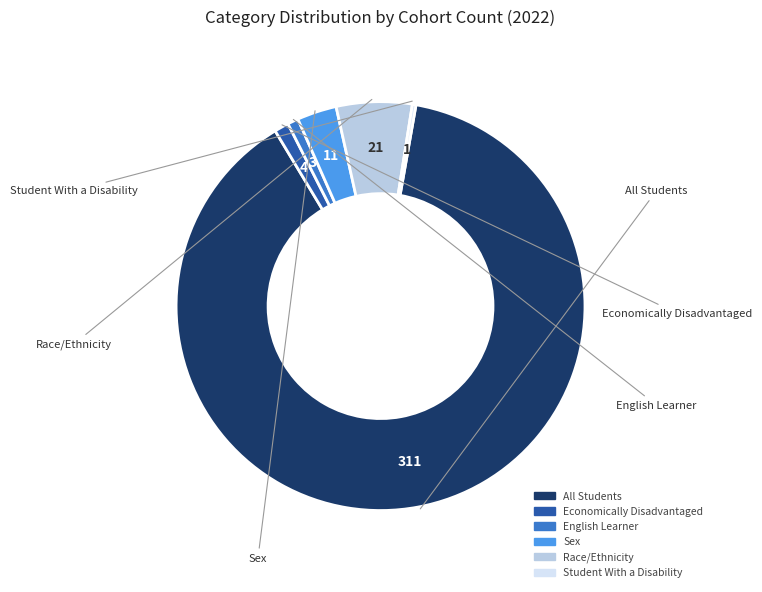

Does any single category account for the majority?

Yes